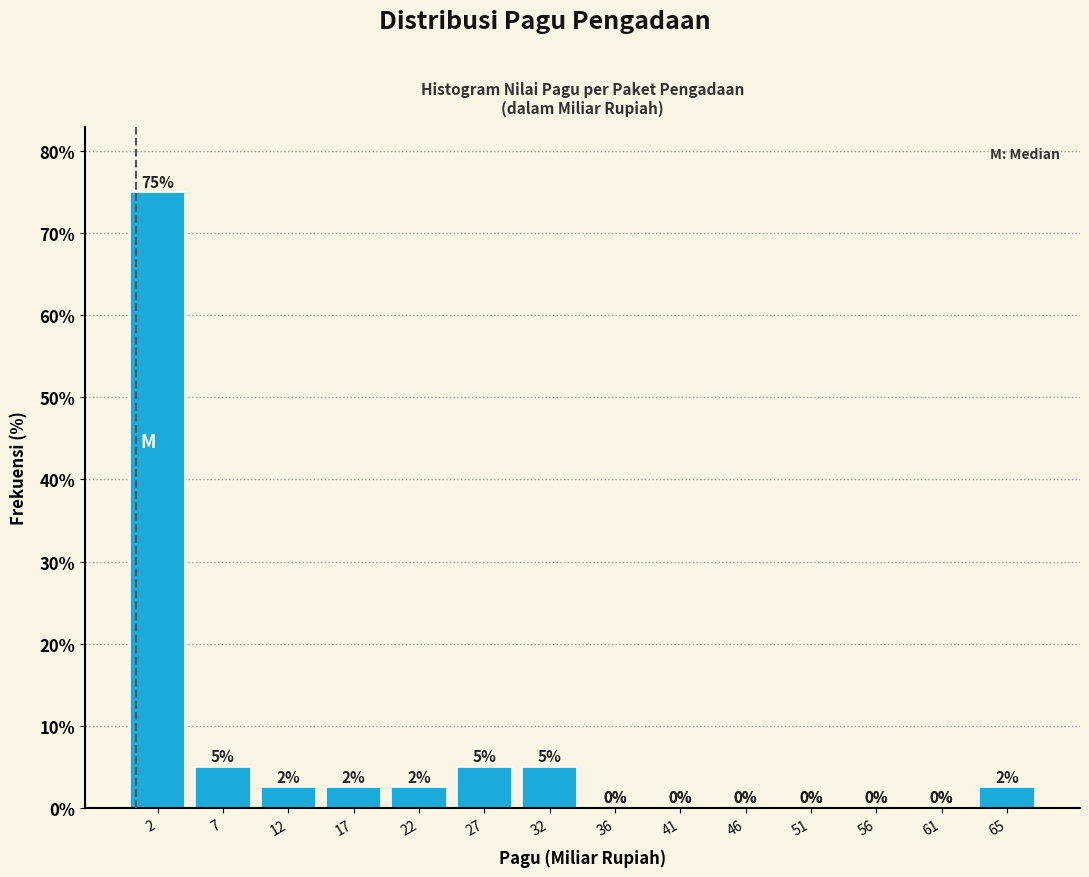

Which range on the x-axis has the tallest bar?

0.0 to 5.0